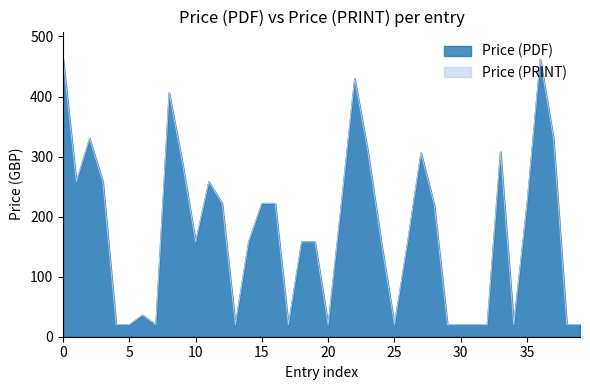

Is the value of Price (PRINT) at 19 greater than the value of Price (PDF) at 38?

Yes